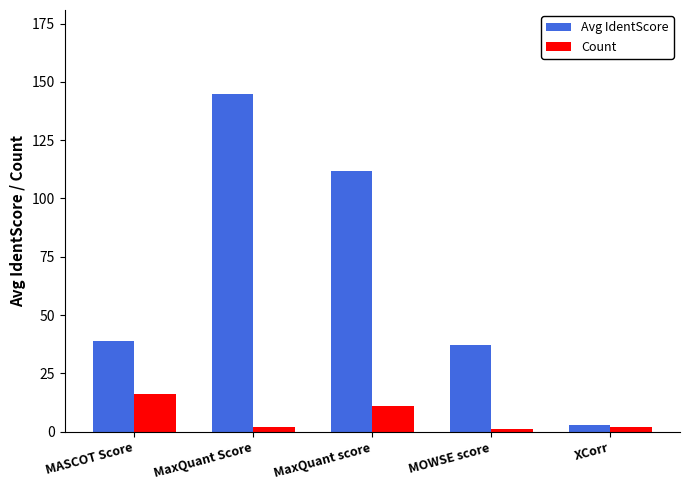

What is the lowest value of the Count series?

1.0